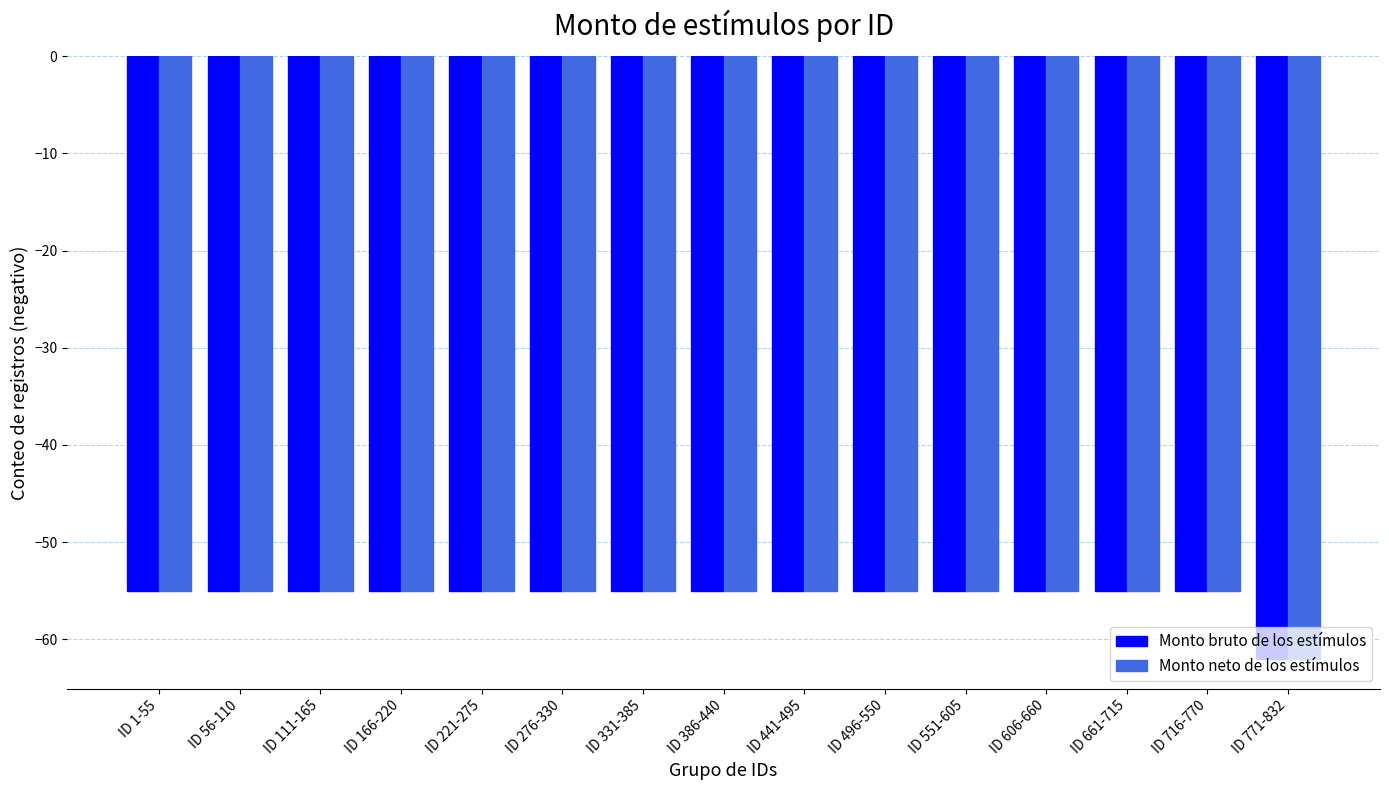

At how many categories does at least one series exceed -57?

14